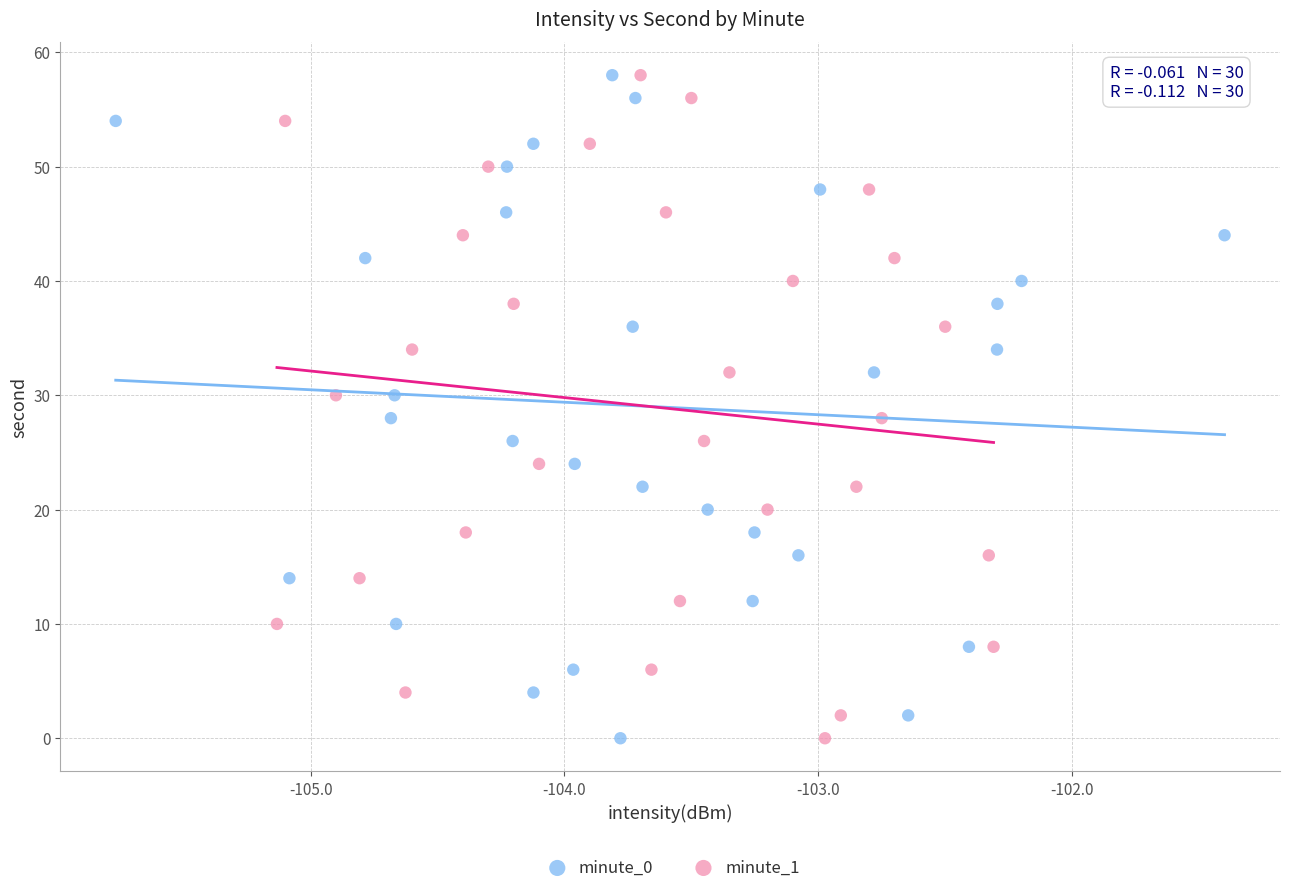

What are all the series names shown in the legend?

minute_0, minute_1